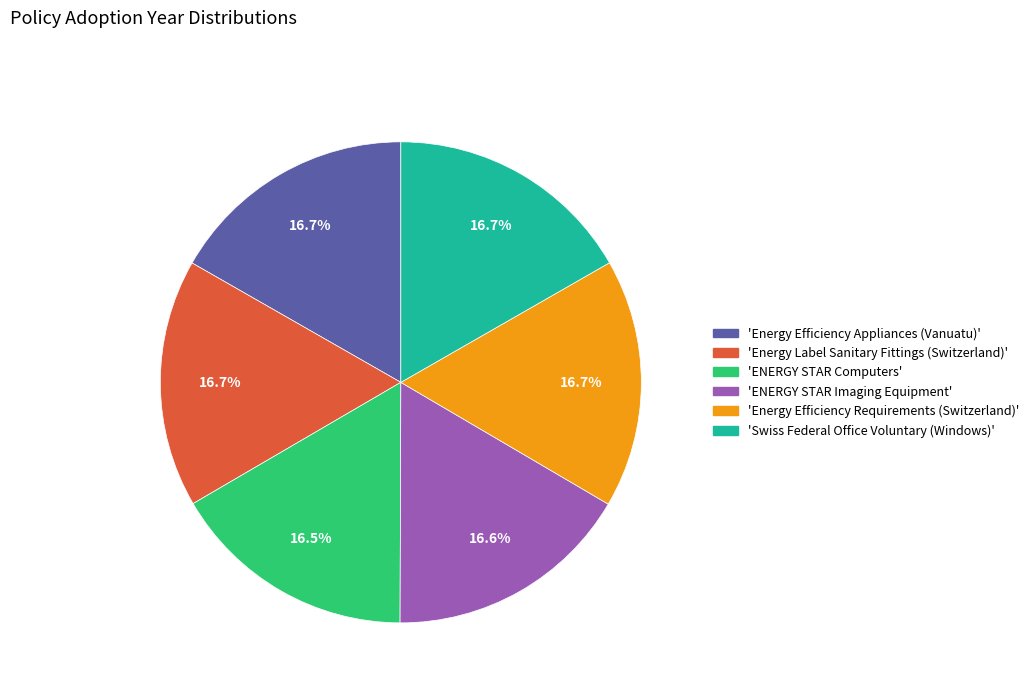

Is the sum of 'ENERGY STAR Computers' and 'Energy Efficiency Requirements (Switzerland)' greater than half?

No